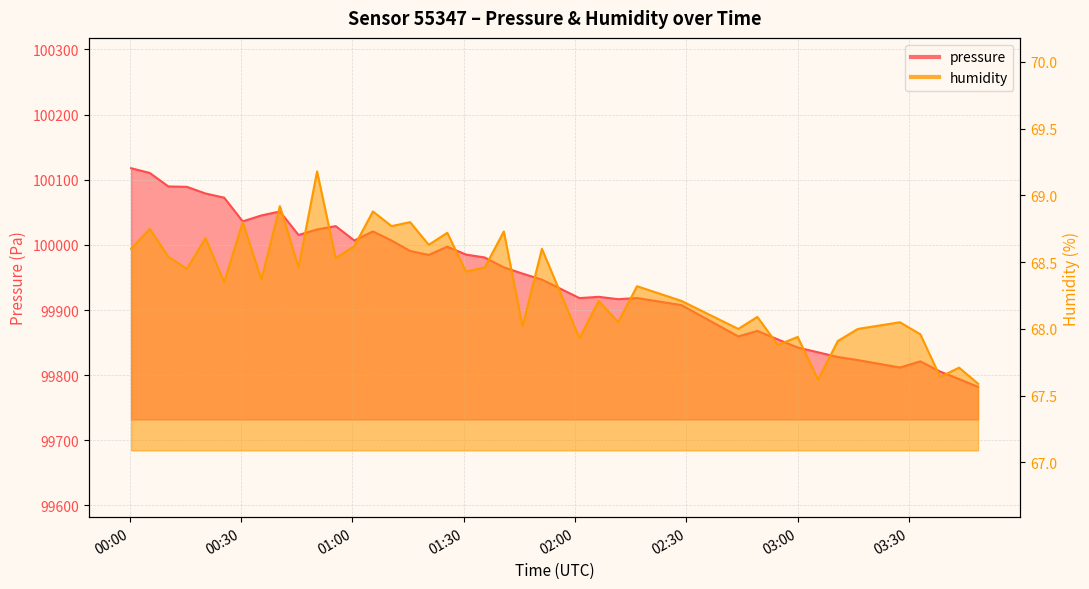

What is the highest value of the humidity series?

69.2